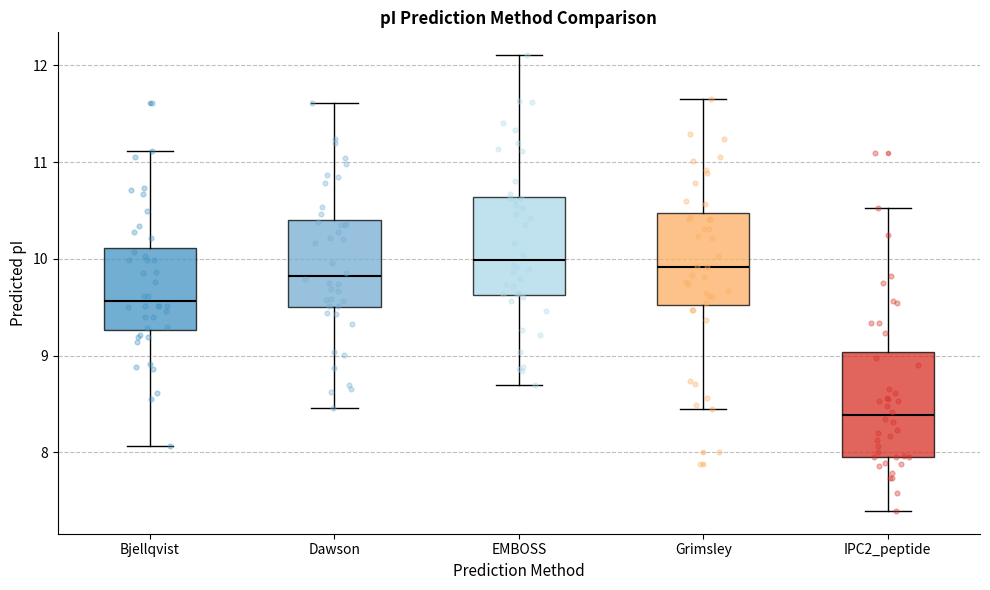

Where is the upper edge of the box for Grimsley on the y-axis? The values are not printed on the chart, so give them approximately, as read against the axis.

10.5